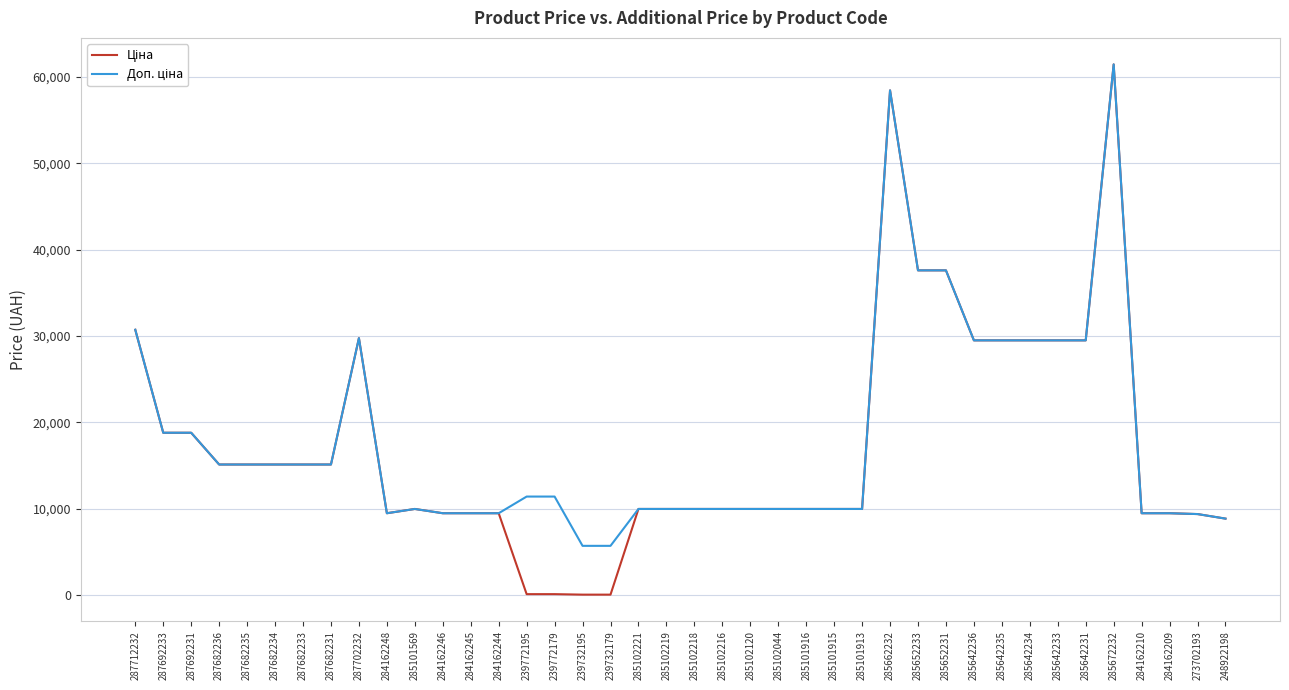

At which category is the sum across all series the highest?

285672232